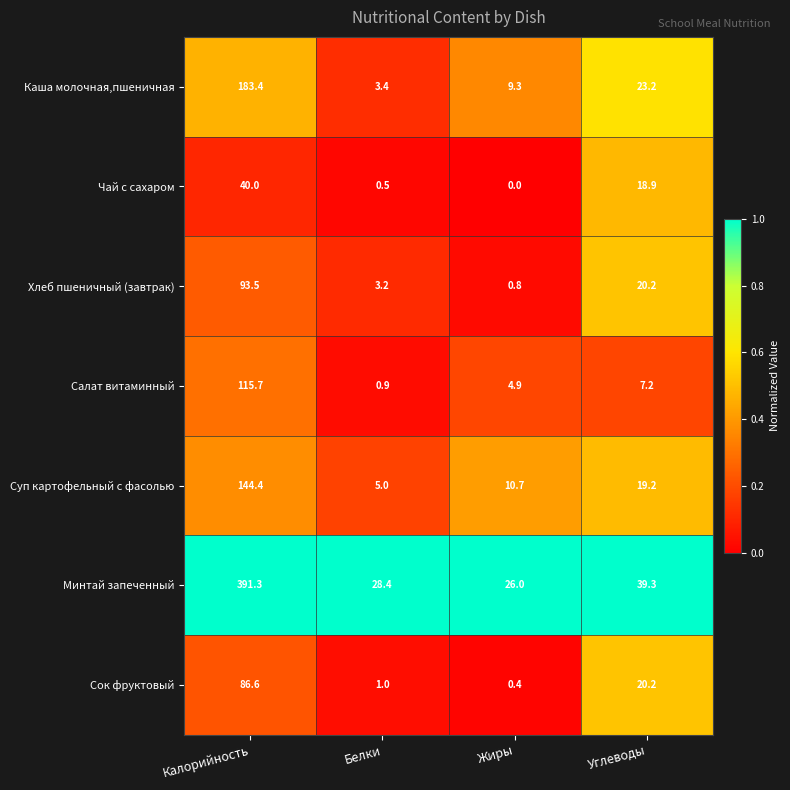

True or false: Каша молочная,пшеничная has a value of 251.3 at Калорийность.

False